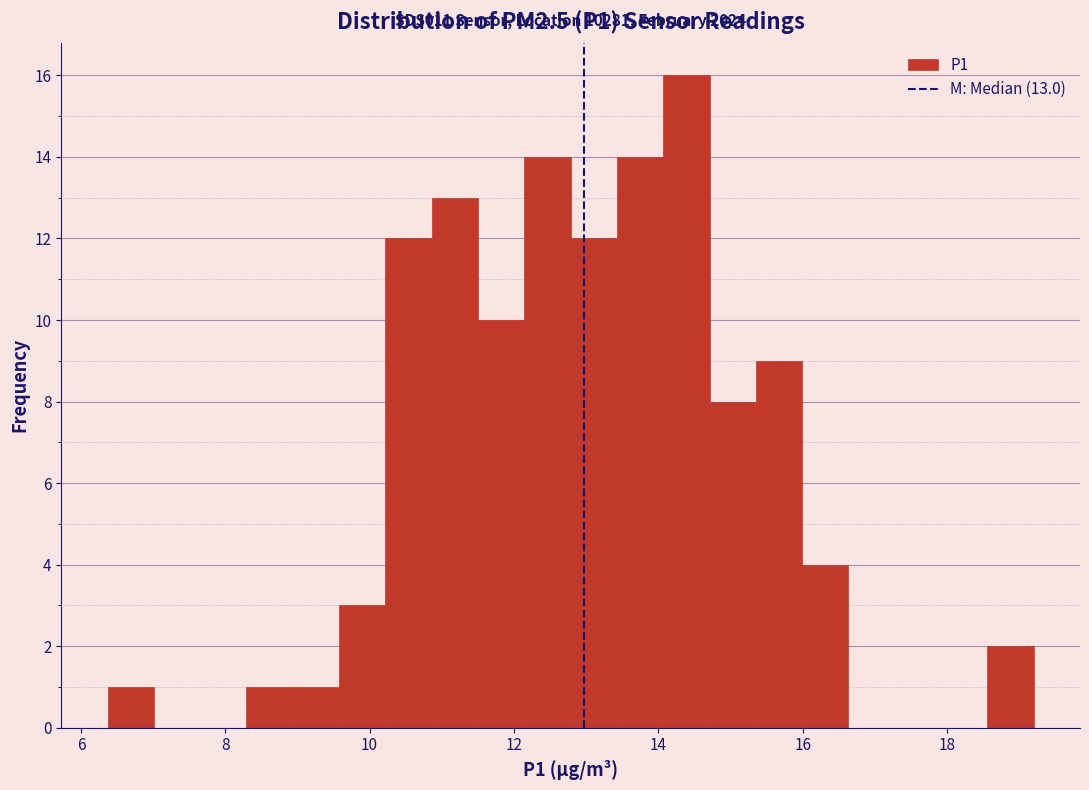

Around what value on the x-axis is the tallest bar? Give the approximate position of its centre, as read against the axis.

14.4